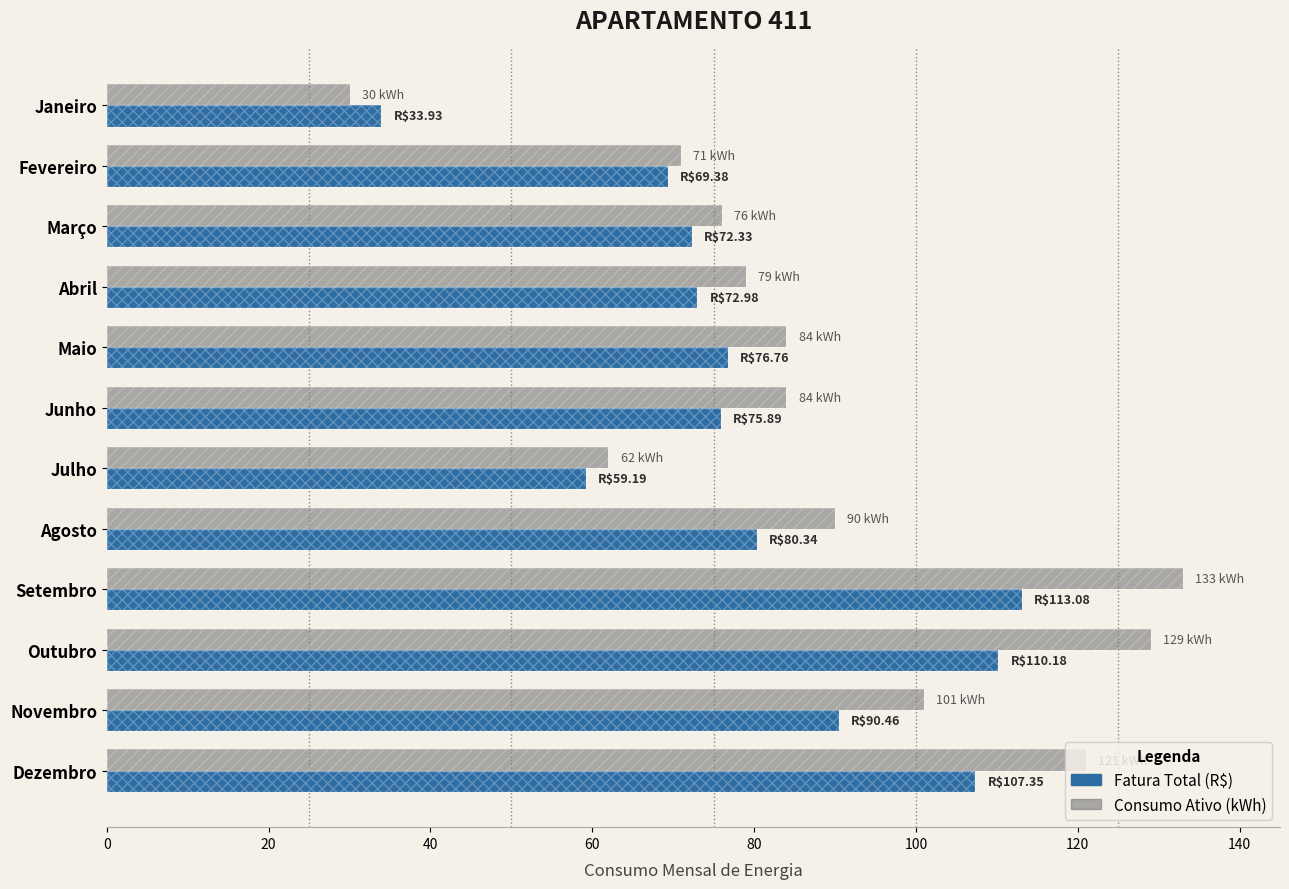

How many bars are there in each group?

2